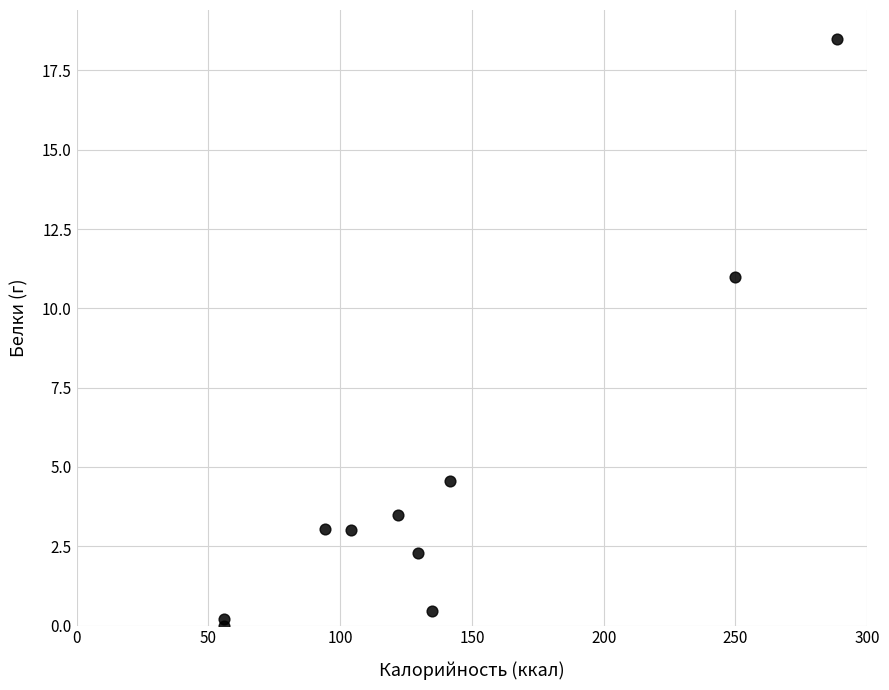

What is the range of Y values (max minus min)?

18.5